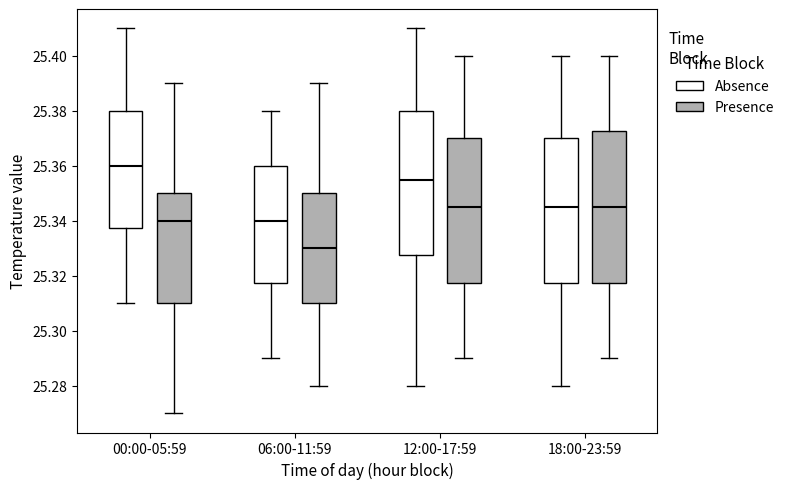

Which box's median line is the highest?

00:00-05:59 (Absence)